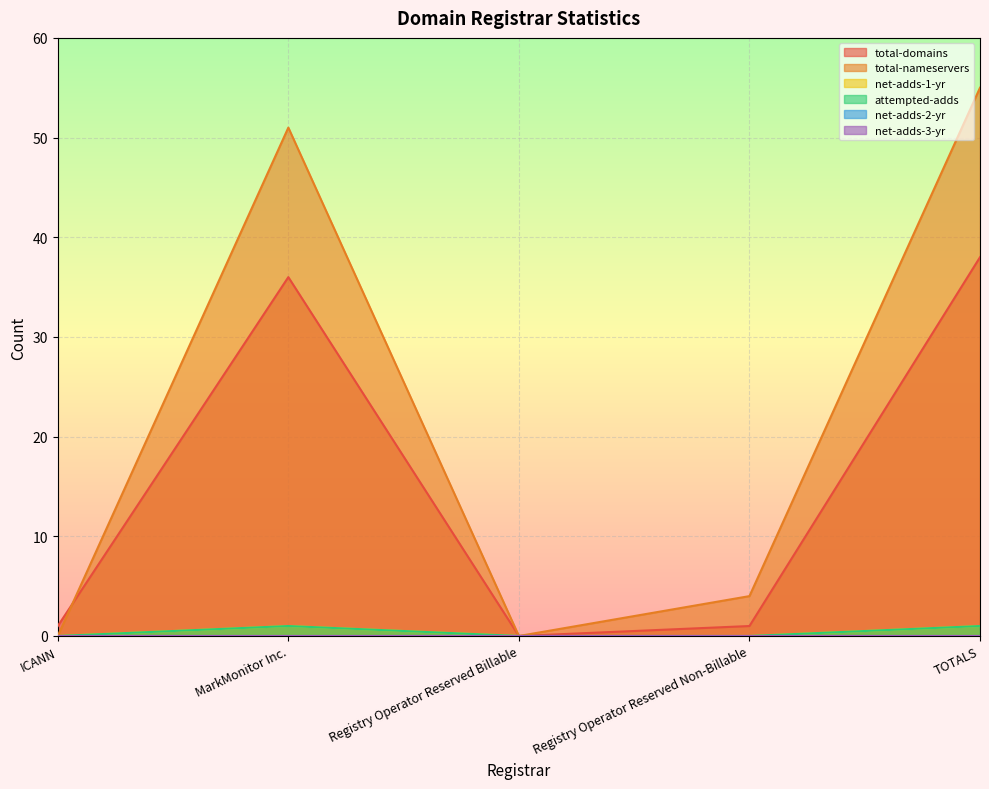

How many data points does each series have?

5